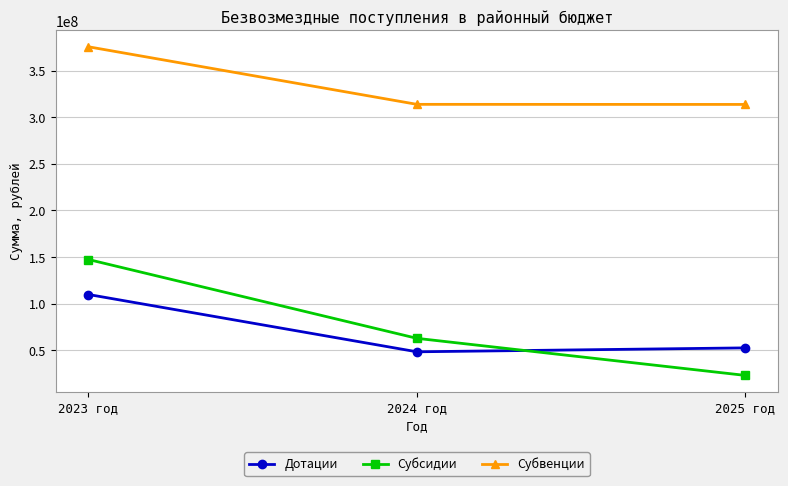

Which series has the largest total across all categories?

Субвенции